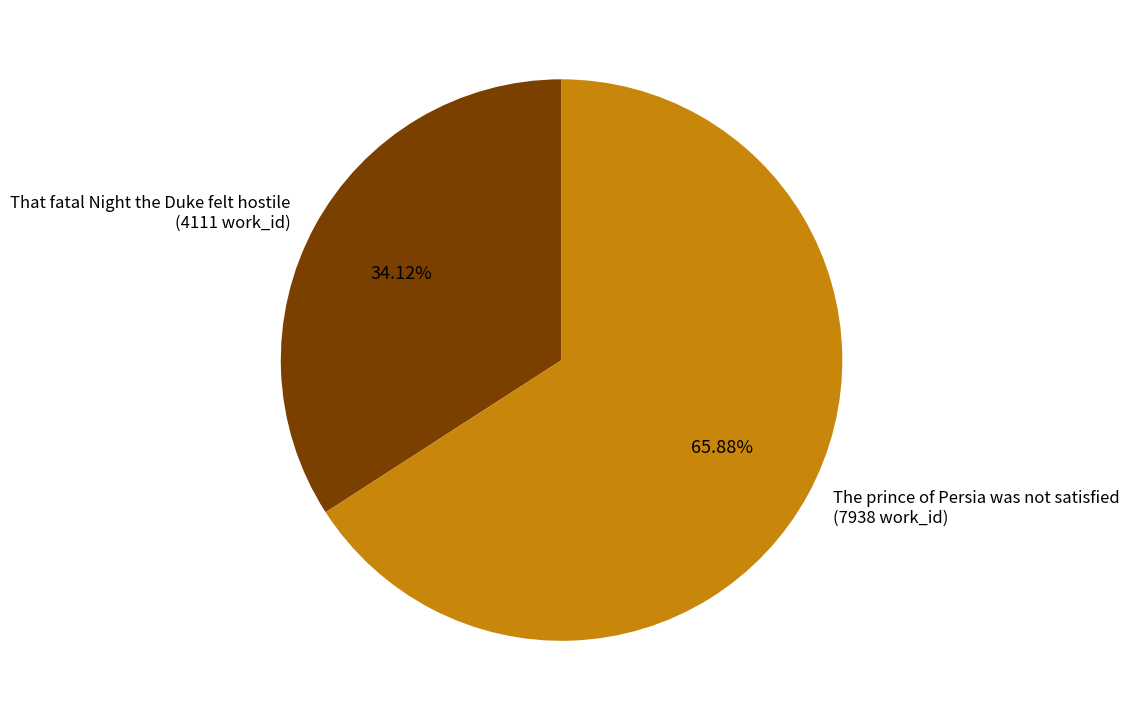

Does That fatal Night the Duke felt hostile account for over 50% of the chart?

No